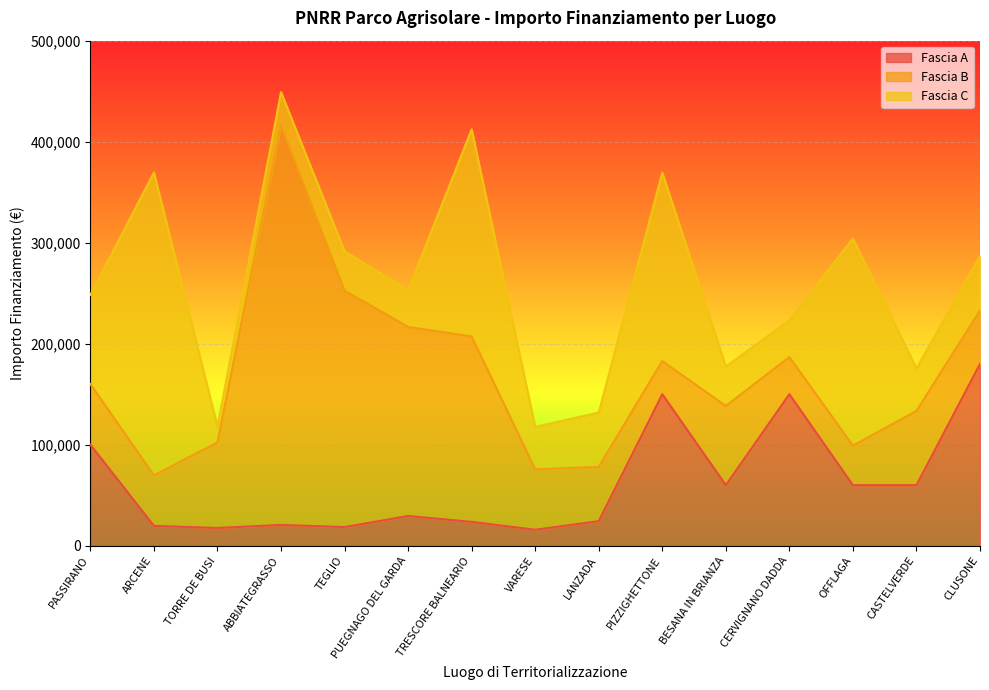

What is the average value of the Fascia B series?

108142.0